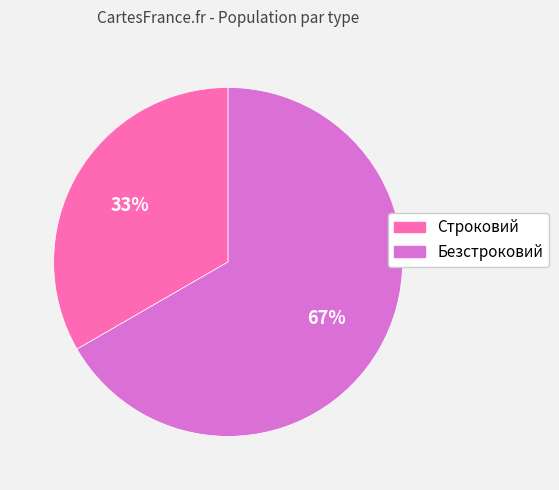

What is the ratio of the value at Безстроковий to the value at Строковий?

2.0